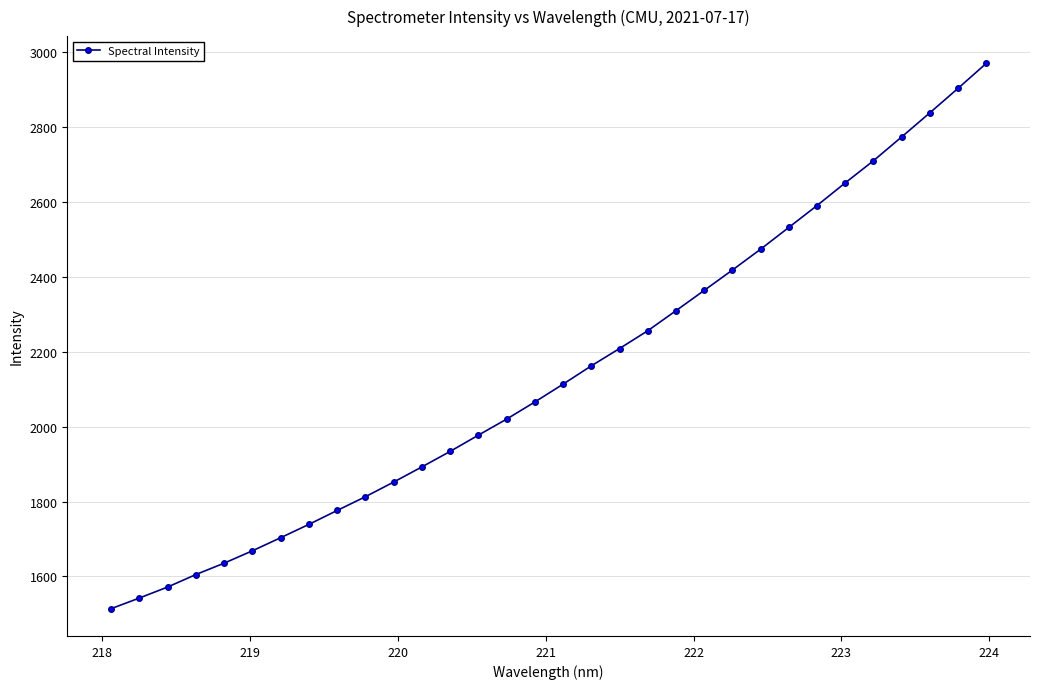

What is the sum of all values?

68581.2